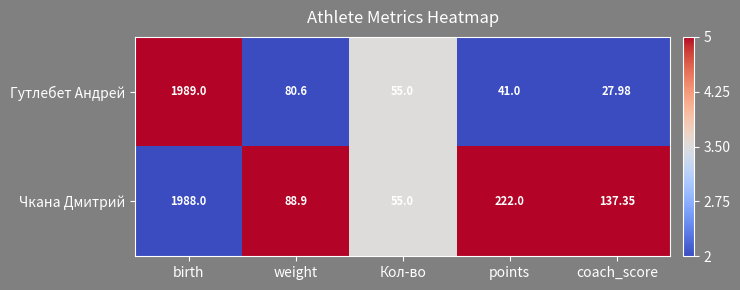

At which category is the sum across all series the highest?

birth